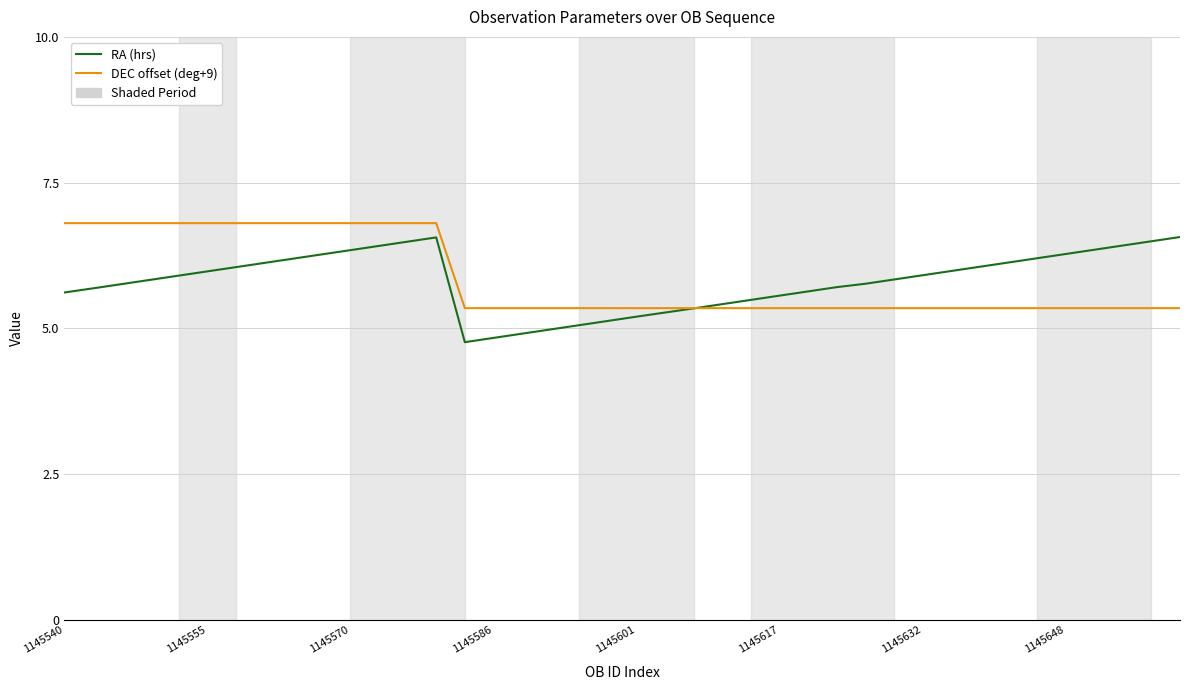

In RA (hrs), how many points are higher than both neighbors (excluding endpoints)?

1